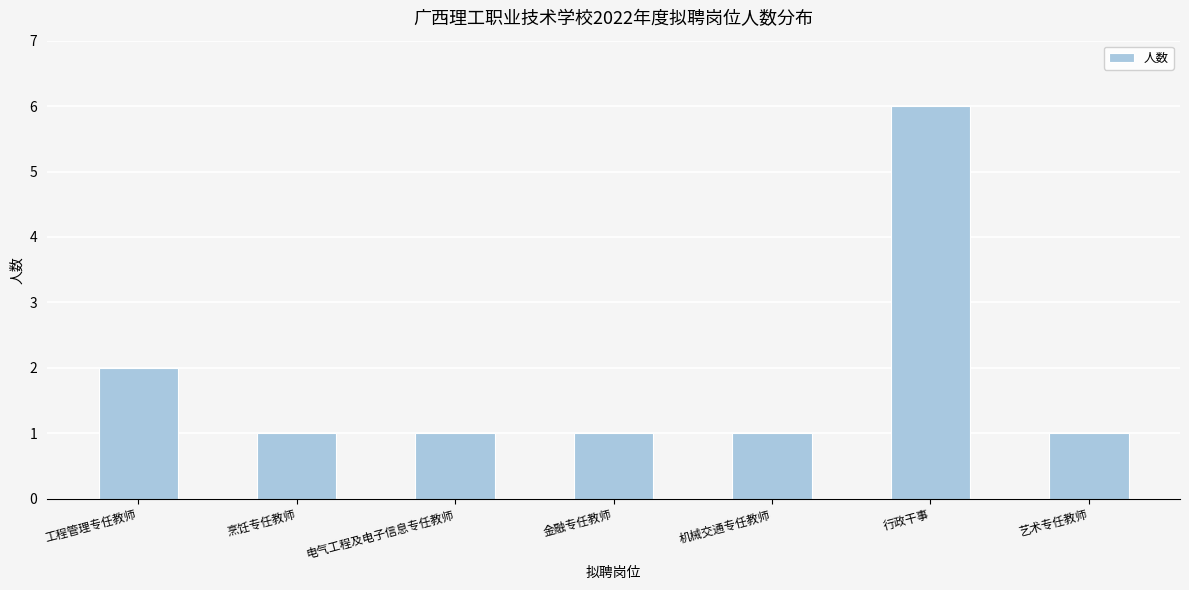

What is the difference between the second highest and minimum values?

1